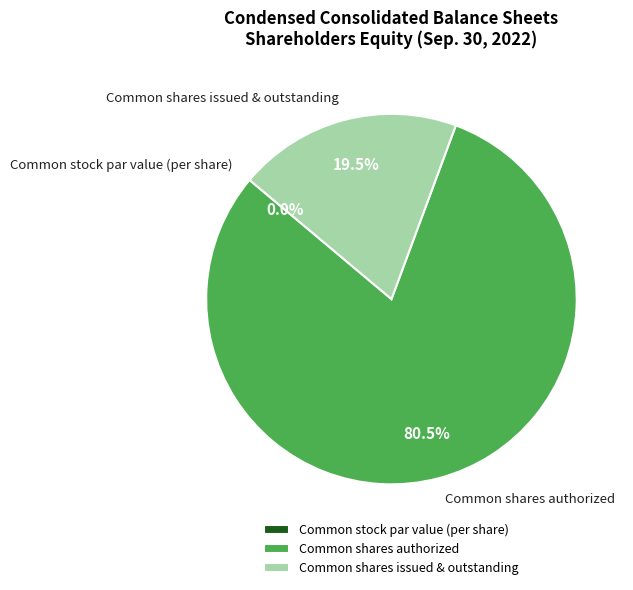

To the nearest percent, what is the combined percentage of Common shares issued & outstanding and Common stock par value (per share)?

20%